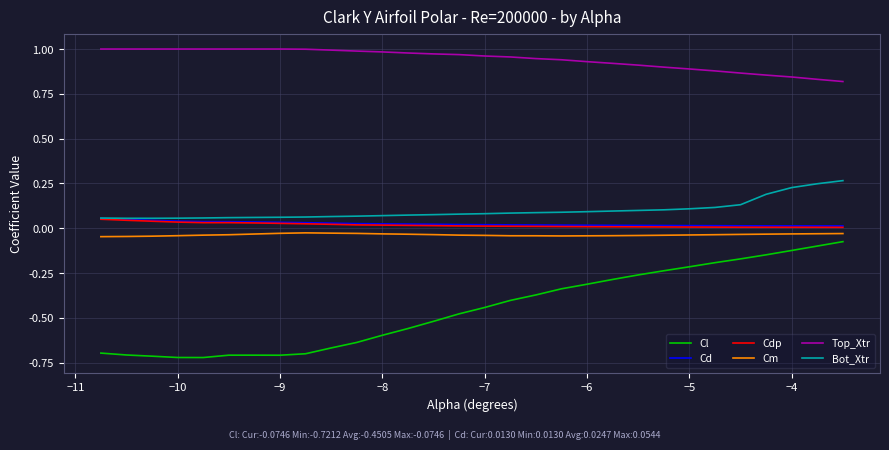

True or false: Cm and Cl cross at least once.

False